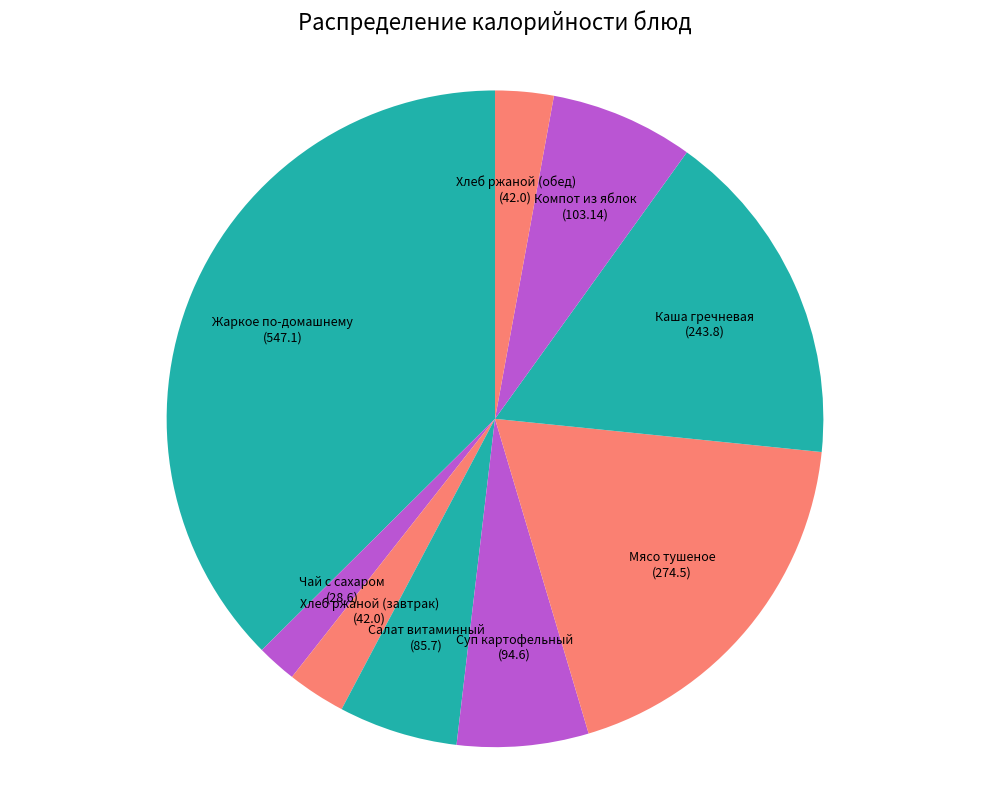

What is the smallest slice in the pie chart?

Чай с сахаром